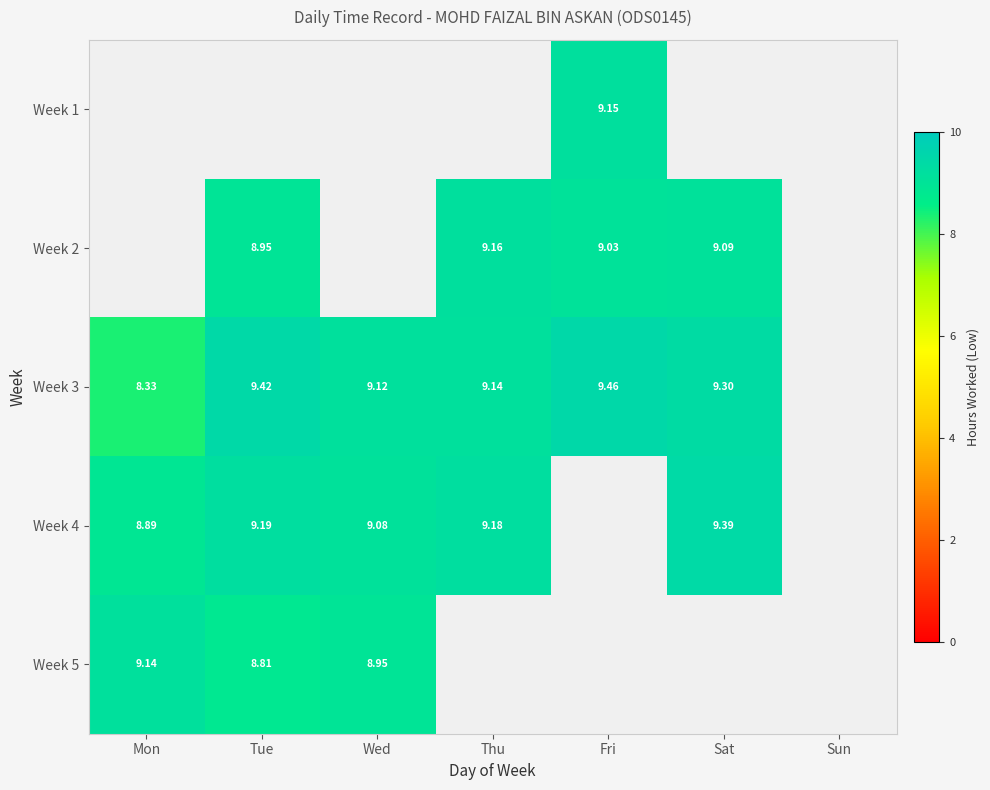

Which label corresponds to the smallest value in the chart?

Mon